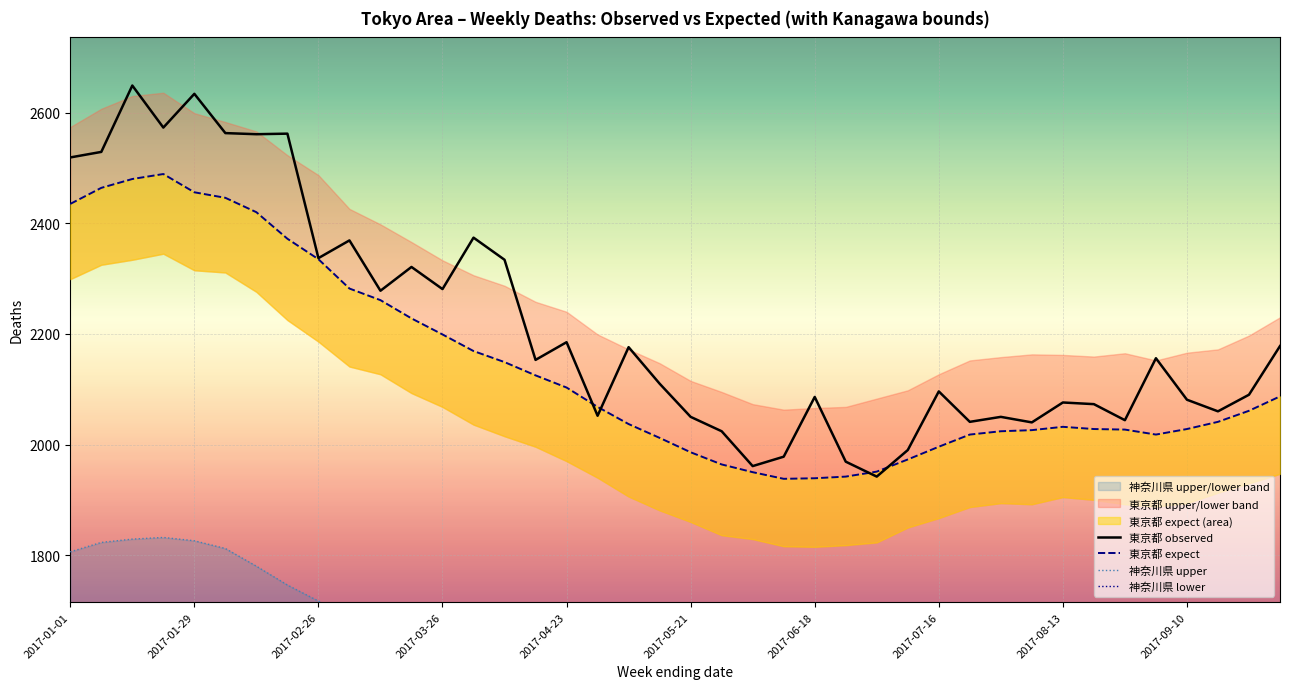

The value of 東京都 observed at 2017-08-13 is 2076. True or false?

True